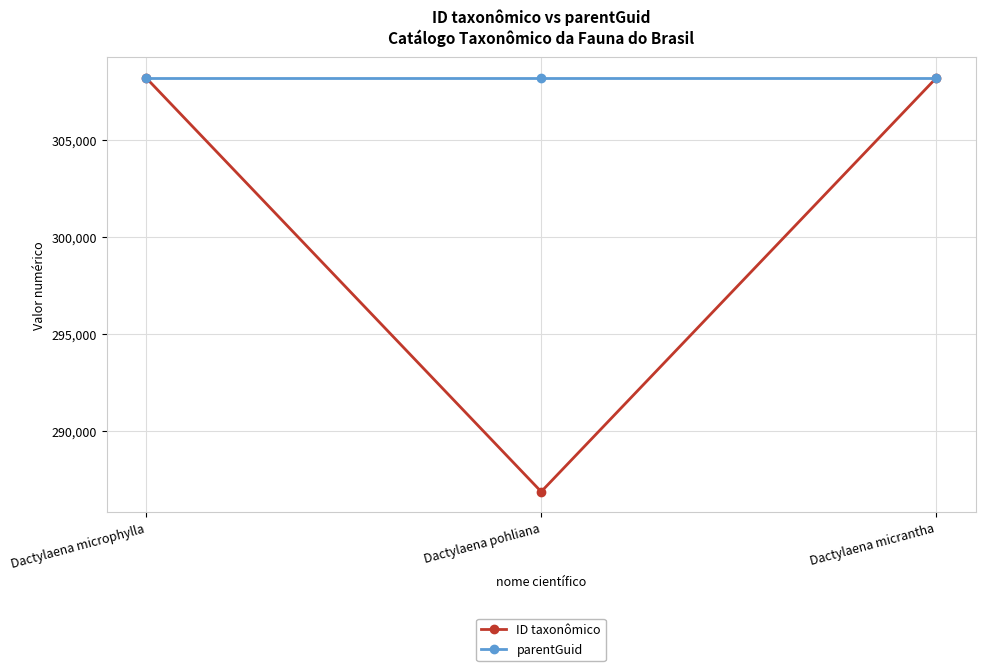

Which series has the largest total across all categories?

parentGuid